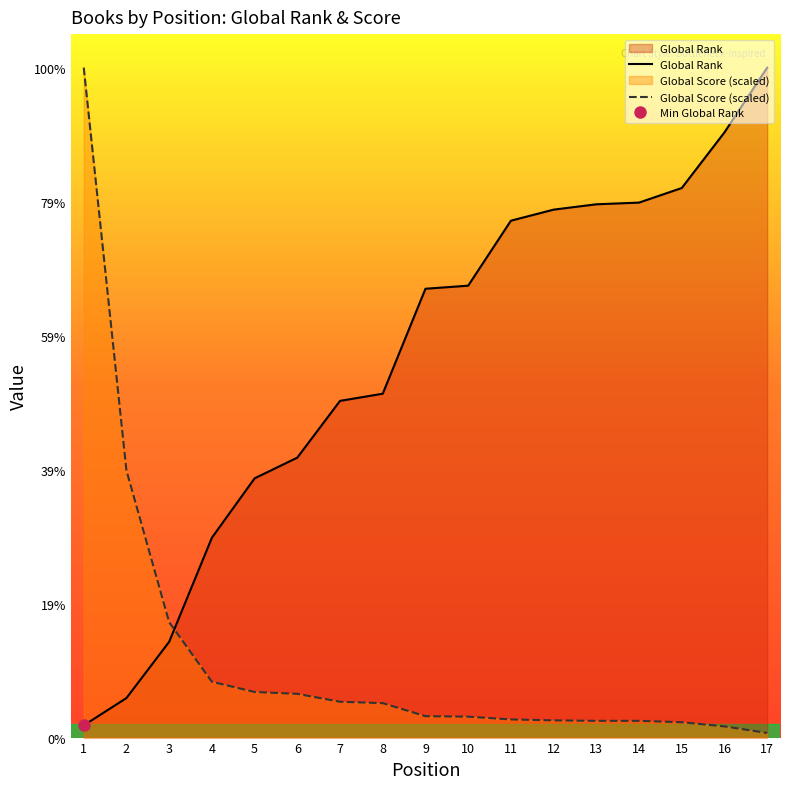

How many data points in Global Score (scaled) are less than 340?

8